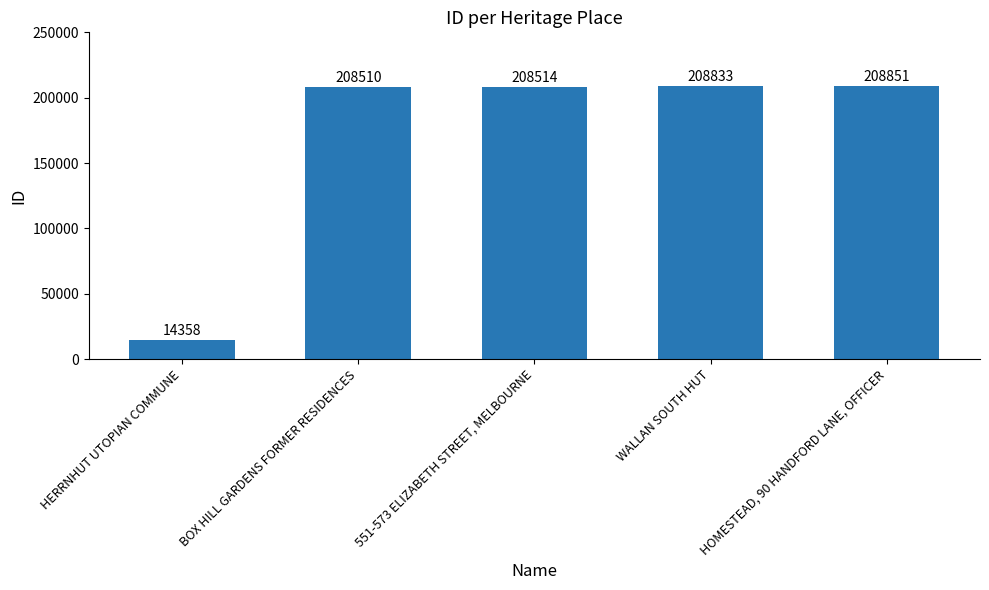

What is the value of the 5th bar from the left?

208851